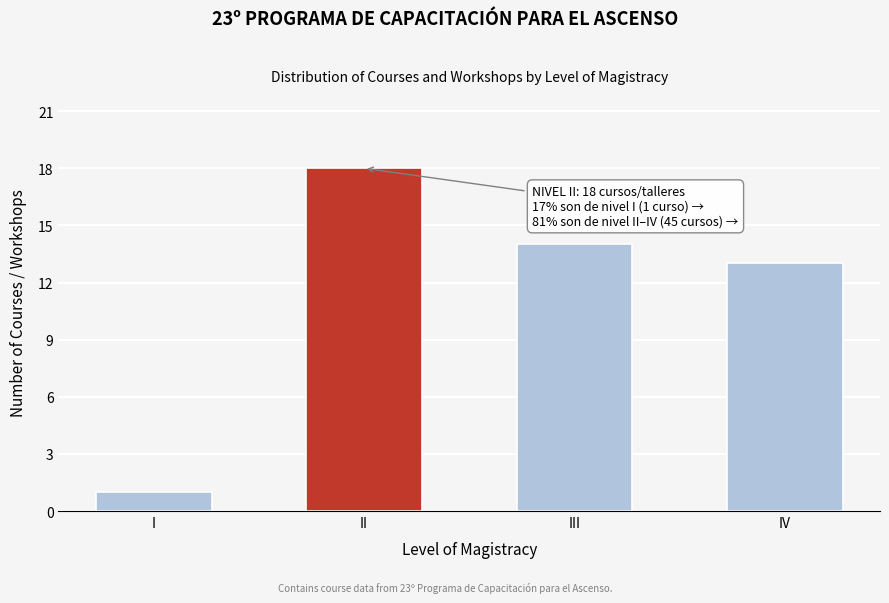

Reading left to right, transcribe all the data shown in this chart.

1	18	14	13